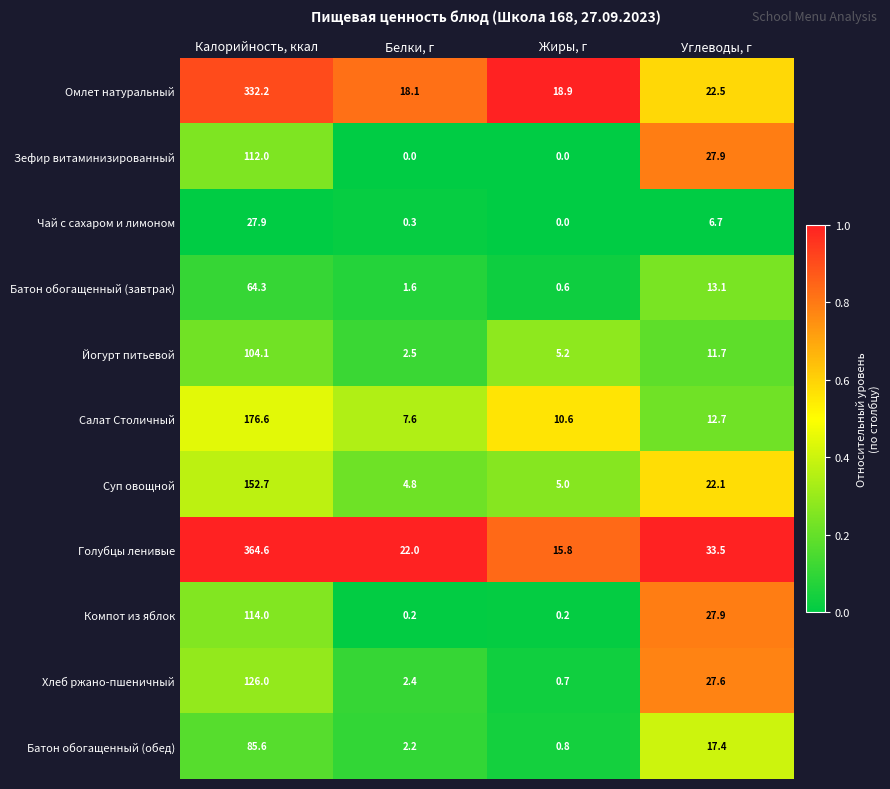

How many distinct data groups are displayed?

11